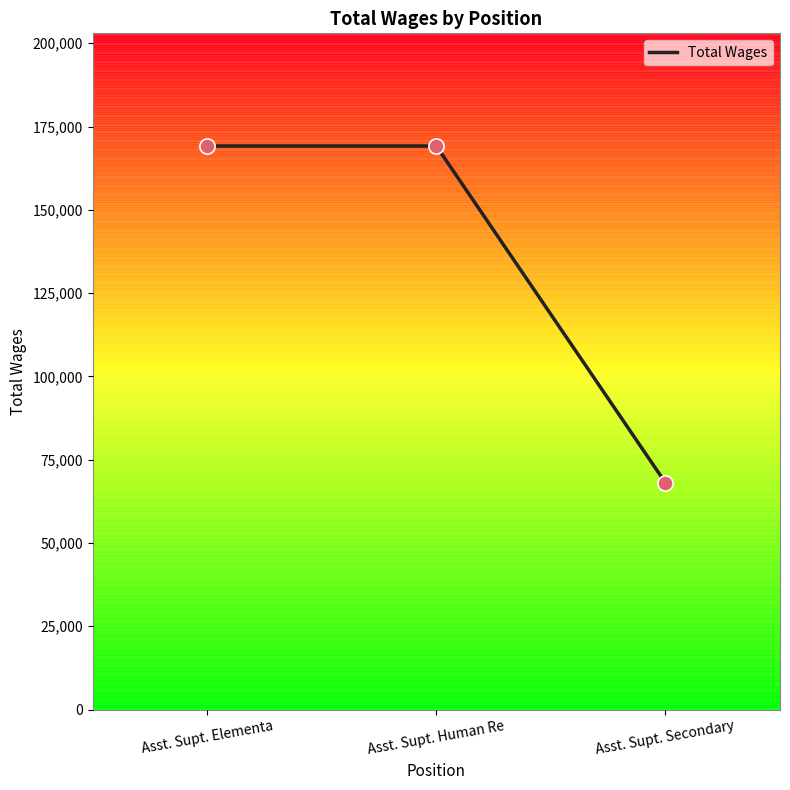

What is the ratio of the value at Asst. Supt. Elementa to the value at Asst. Supt. Secondary?

2.5